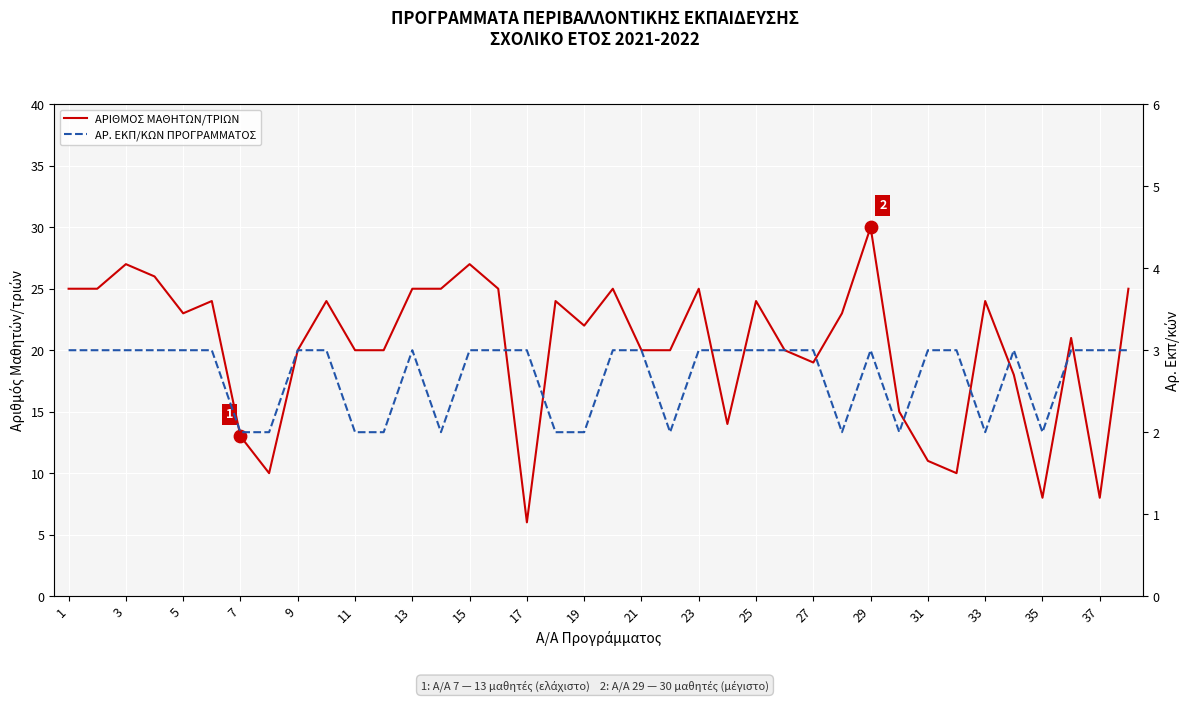

At how many categories does at least one series exceed 15?

29